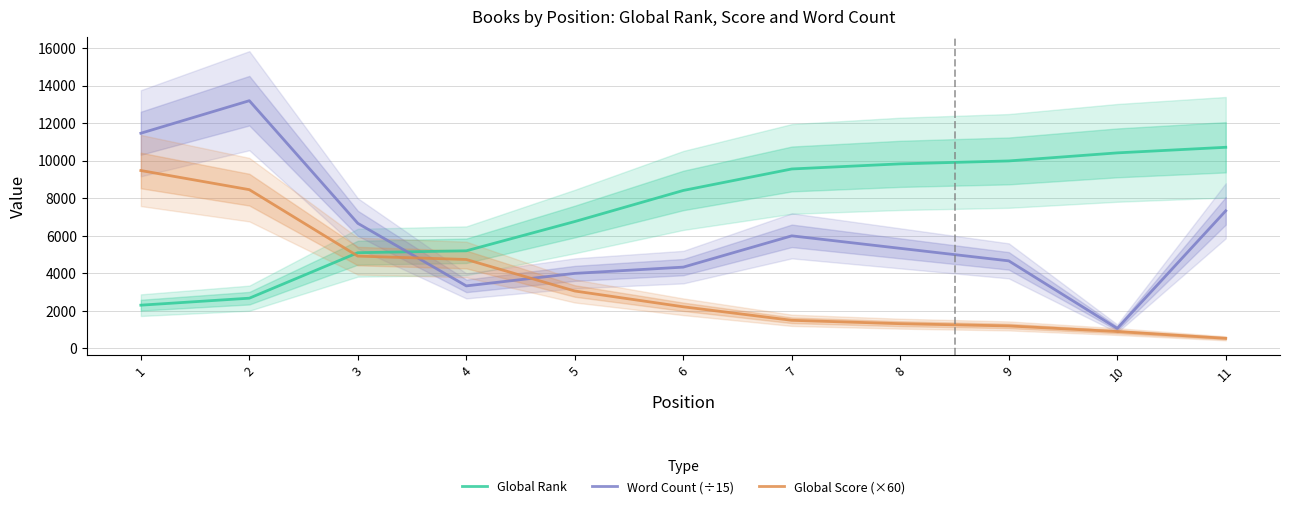

Rank the series at 9 from lowest to highest value.

Global Score (×60), Word Count (÷15), Global Rank